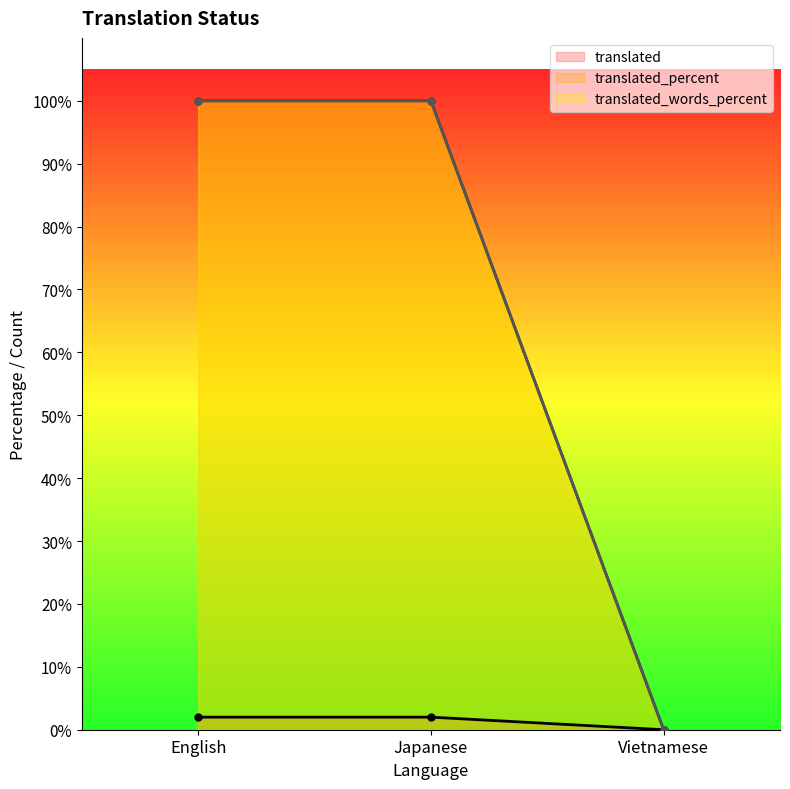

Does the chart display data point markers on the line(s)?

Yes